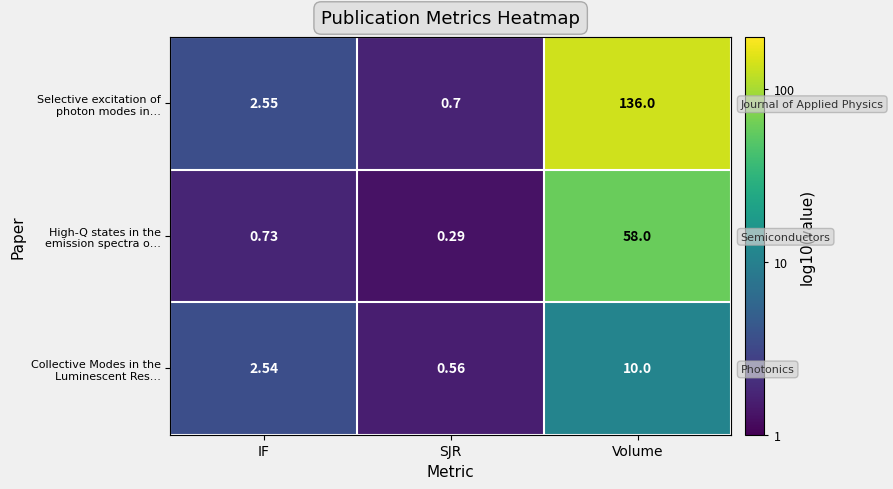

Which series has the largest total across all categories?

Selective excitation of photon modes in…